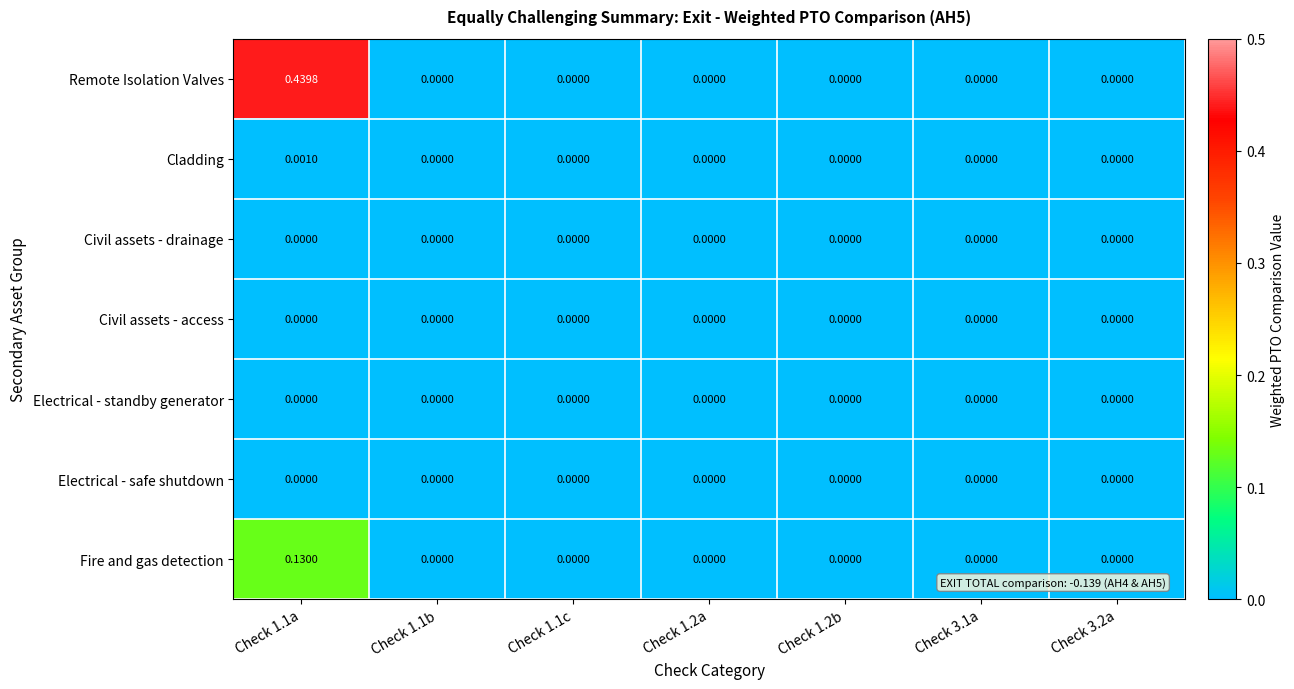

Between Check 1.1a and Check 1.1b, which series saw the biggest shift?

Remote Isolation Valves